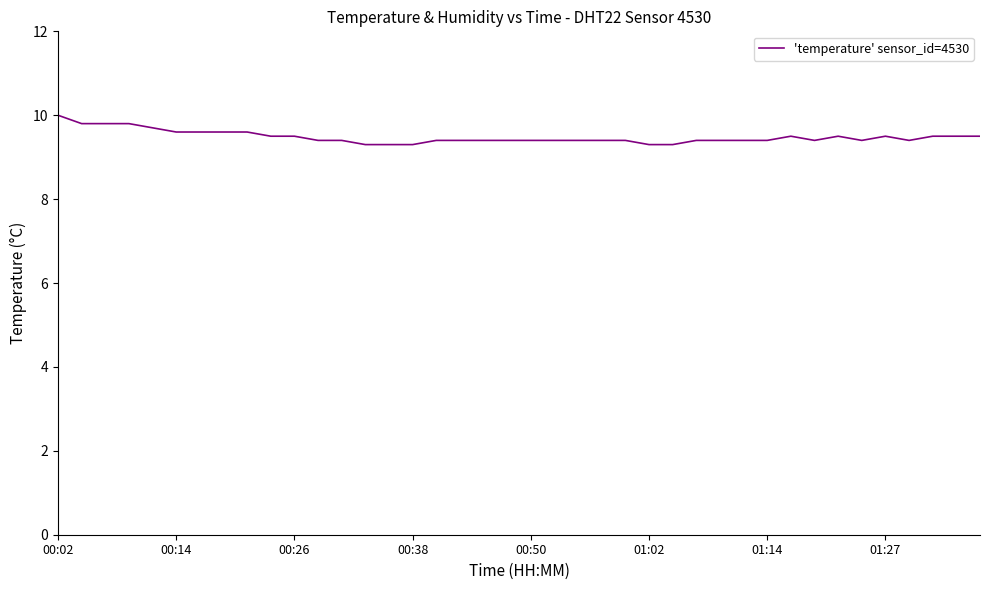

What is the smallest value displayed?

9.3